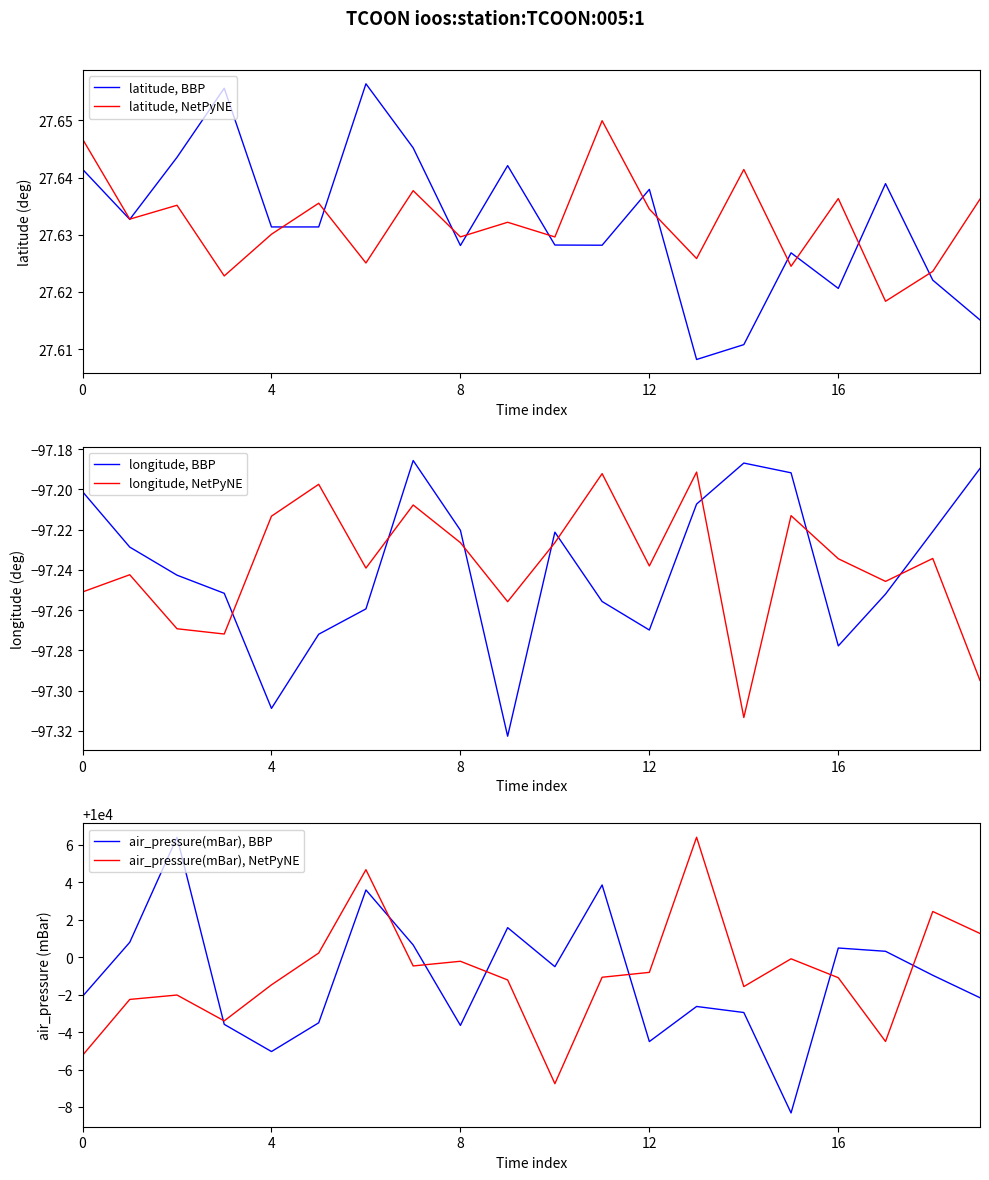

What are all the series names shown in the legend?

latitude, BBP, latitude, NetPyNE, longitude, BBP, longitude, NetPyNE, air_pressure(mBar), BBP, air_pressure(mBar), NetPyNE